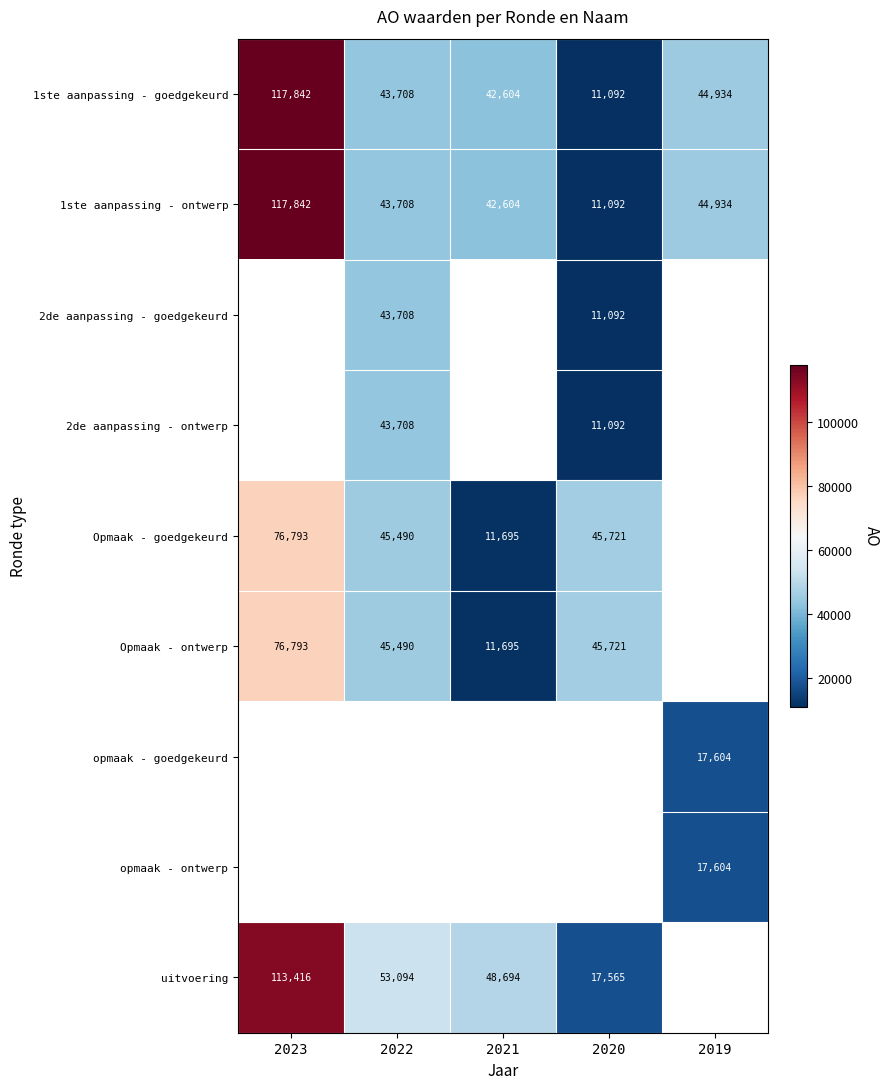

Which category has the lowest value across all series?

2020